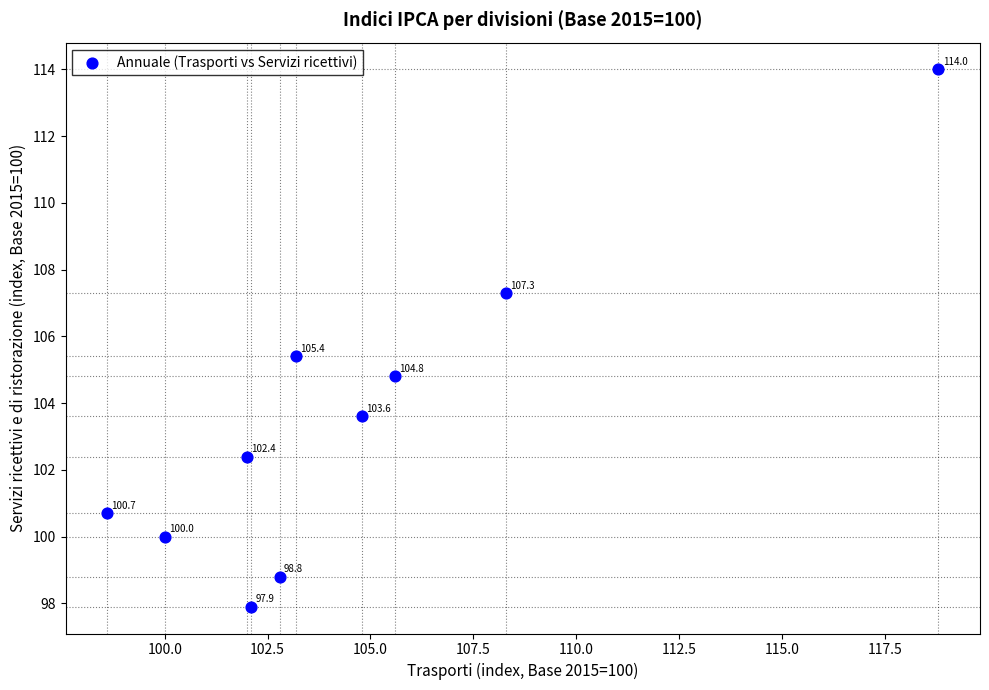

What is the range of X values (max minus min)?

20.2